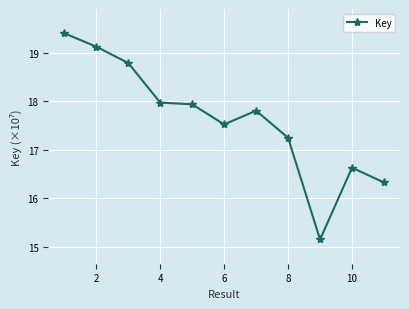

What is the greatest value displayed?

19.4